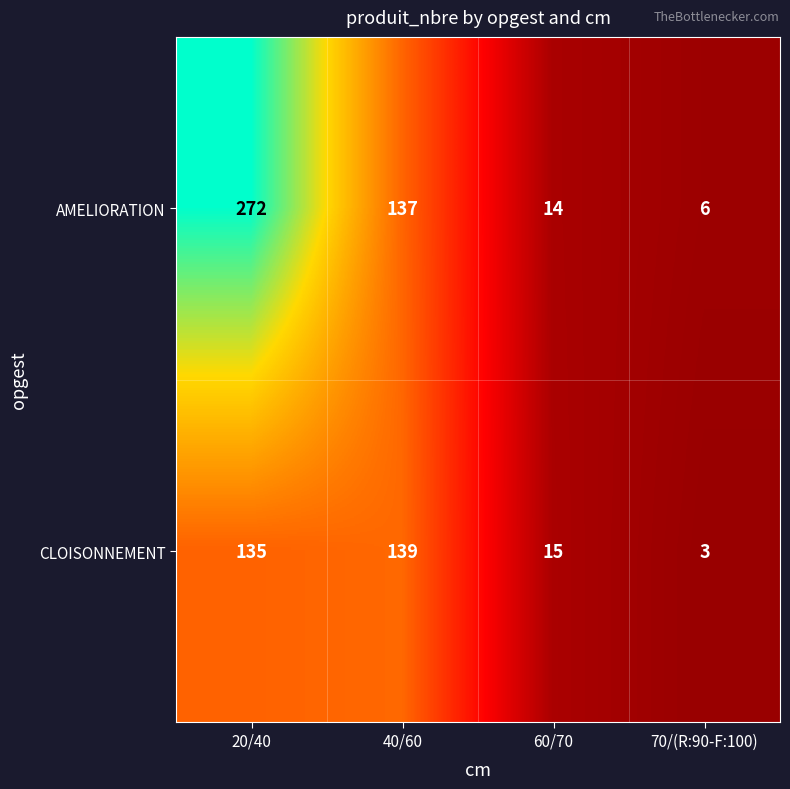

Reading left to right, what are all the values shown in this chart?

AMELIORATION: 272	137	14	6
CLOISONNEMENT: 135	139	15	3